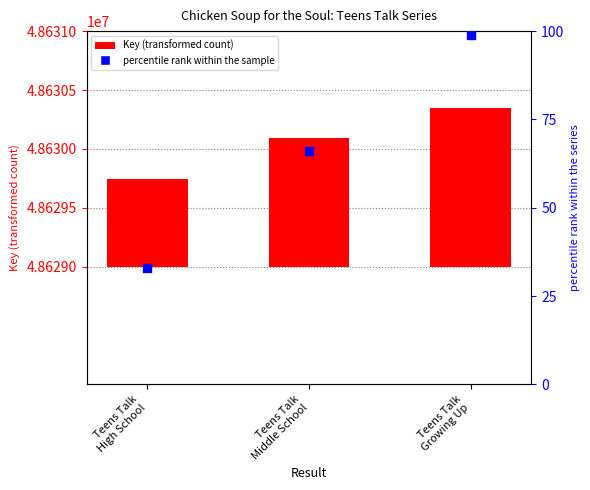

What is the total value across all series at Teens Talk
Middle School?

1158